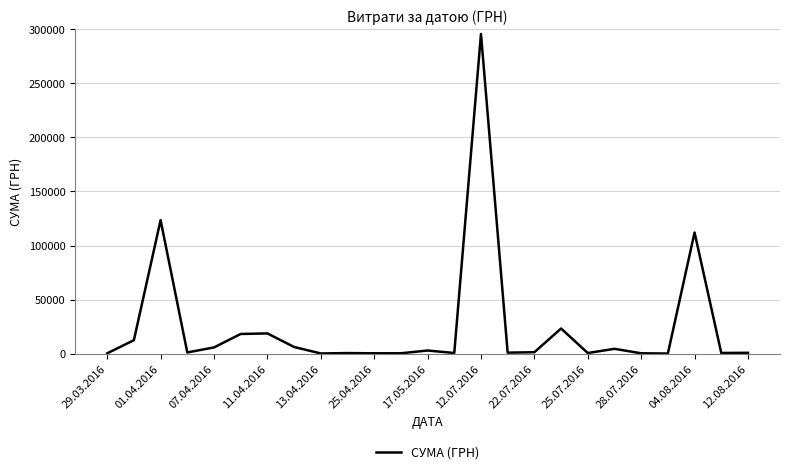

What is the maximum value shown in the chart?

295638.6